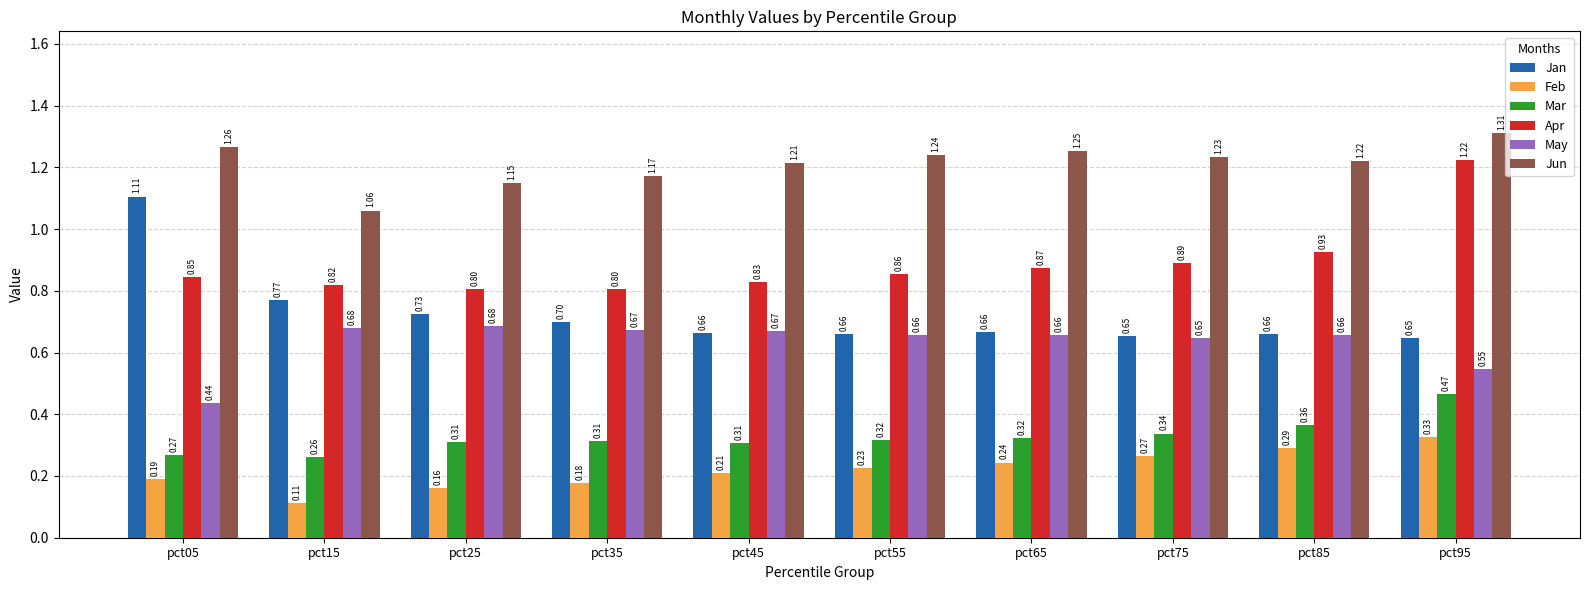

How many Feb values are between 0 and 1?

10